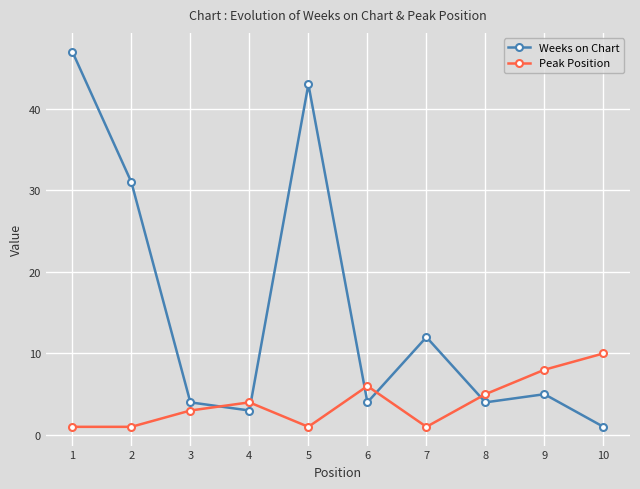

Read the Peak Position value at 6.

6